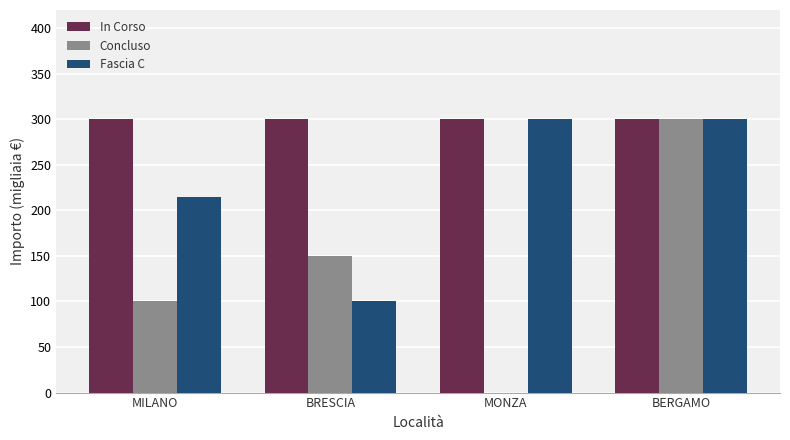

What is the average value of the In Corso series?

300.0